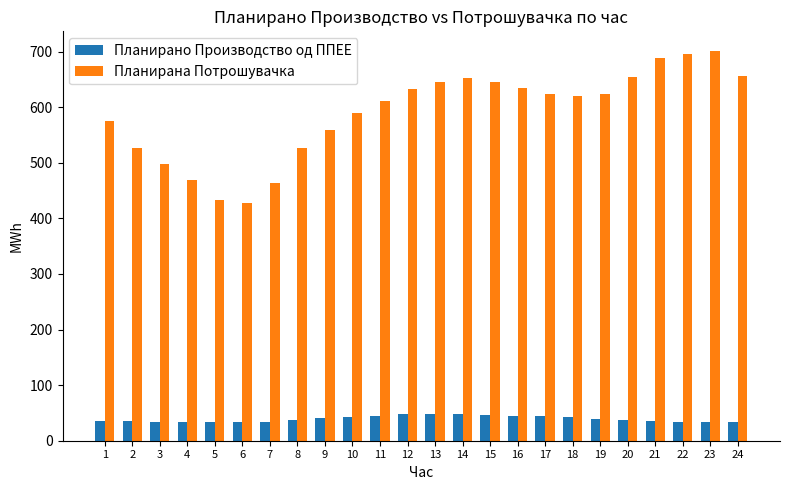

What is the maximum value shown in the chart?

701.6